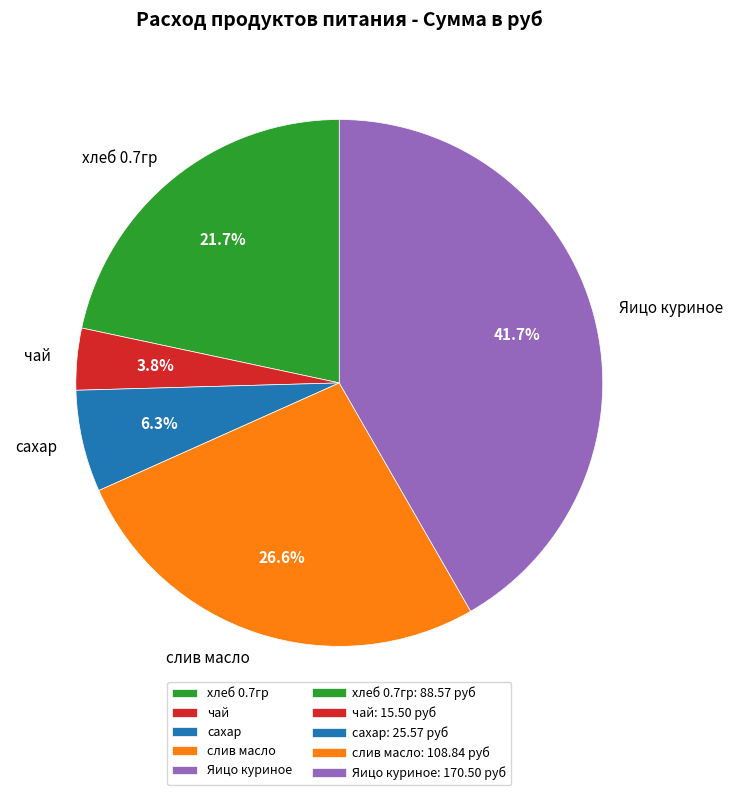

What is the ratio of the value at чай to the value at хлеб 0.7гр?

0.2